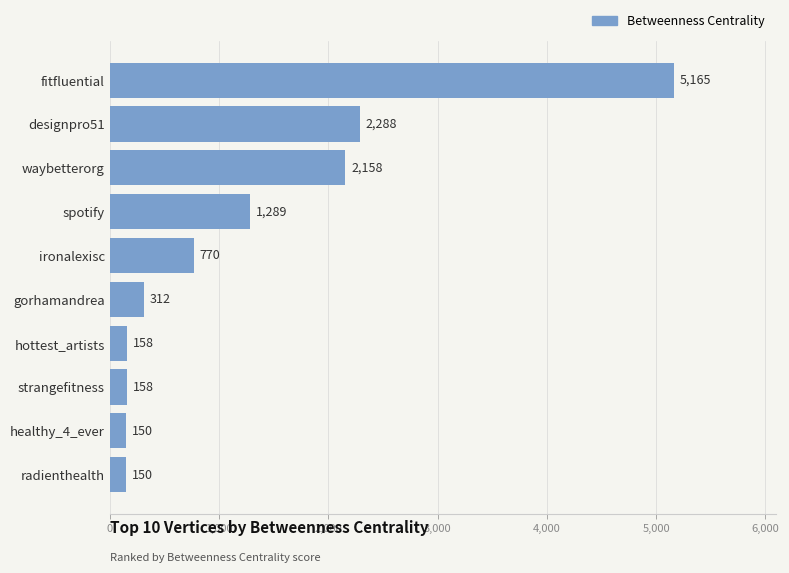

The value at gorhamandrea is 312. True or false?

True